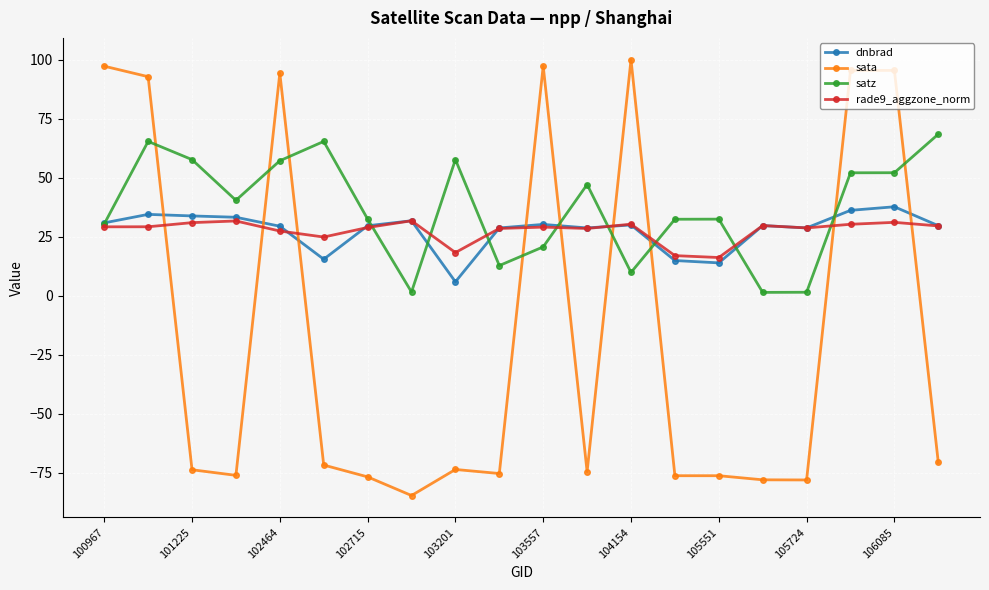

List the series in order of their peak value, highest first.

sata, satz, dnbrad, rade9_aggzone_norm